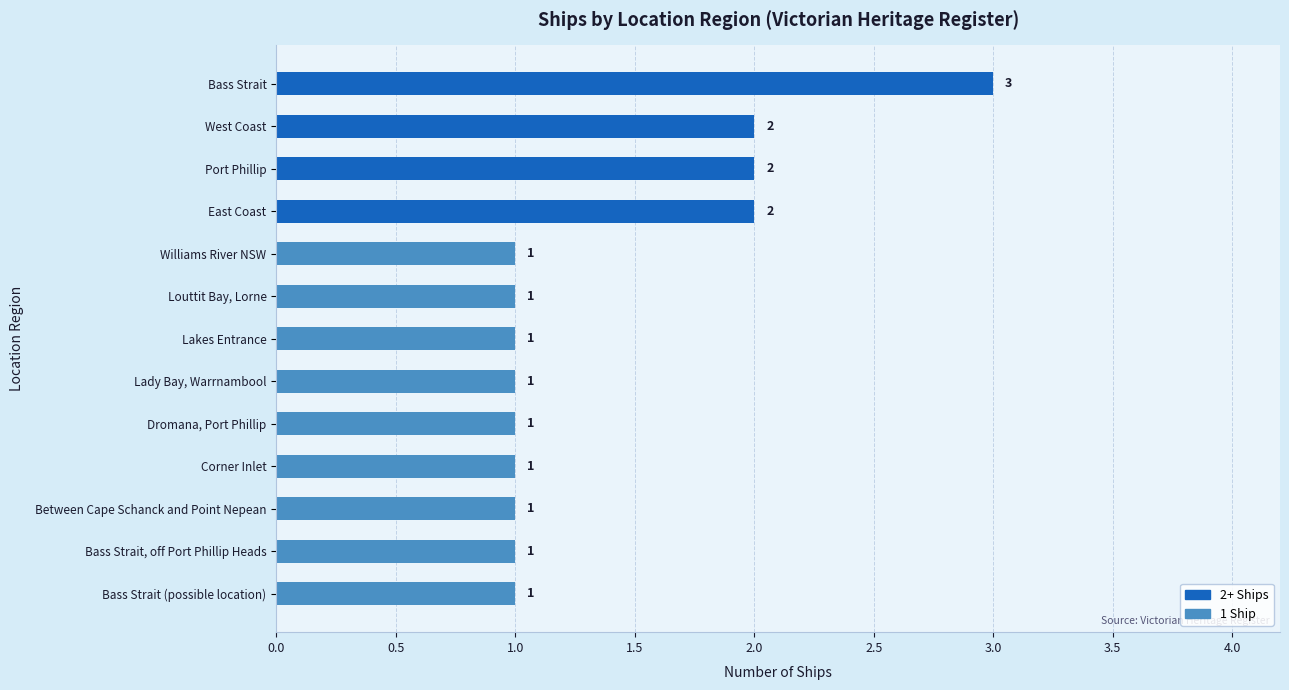

Reading top to bottom, list all the values displayed in this chart.

3	2	2	2	1	1	1	1	1	1	1	1	1